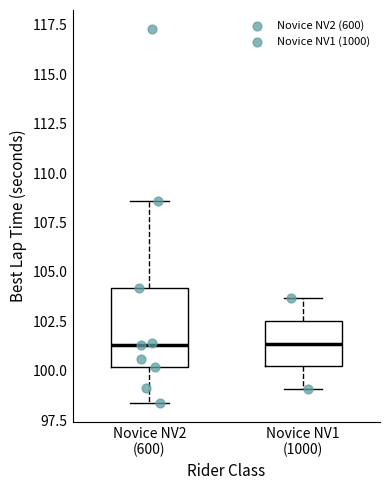

Where is the upper edge of the box for Novice NV1 (1000) on the y-axis? The values are not printed on the chart, so give them approximately, as read against the axis.

102.5